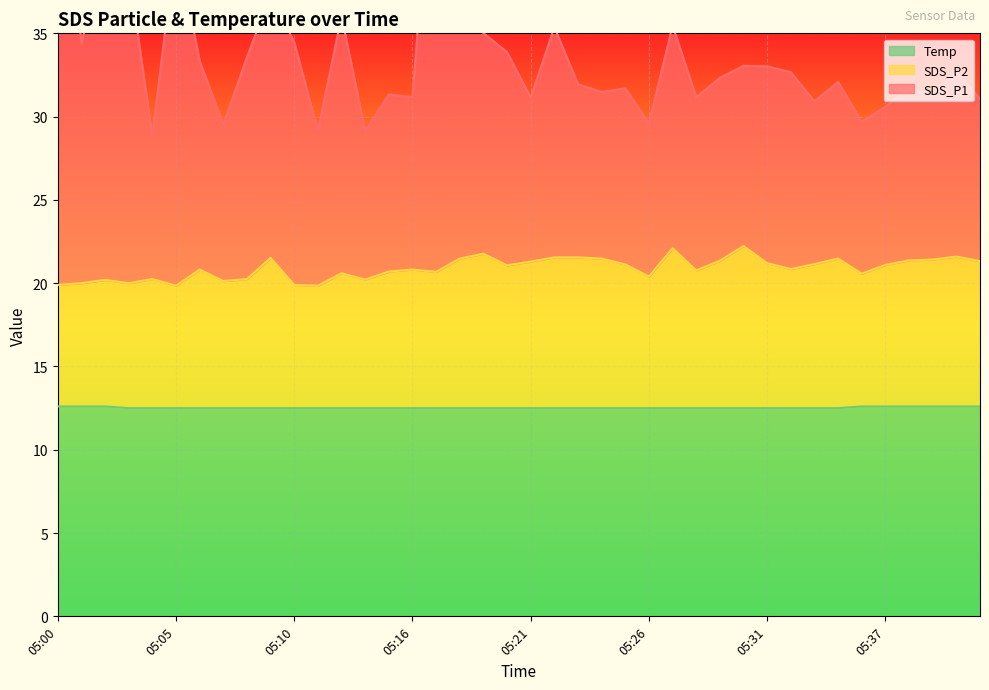

What is the average value of the SDS_P1 series?

33.8